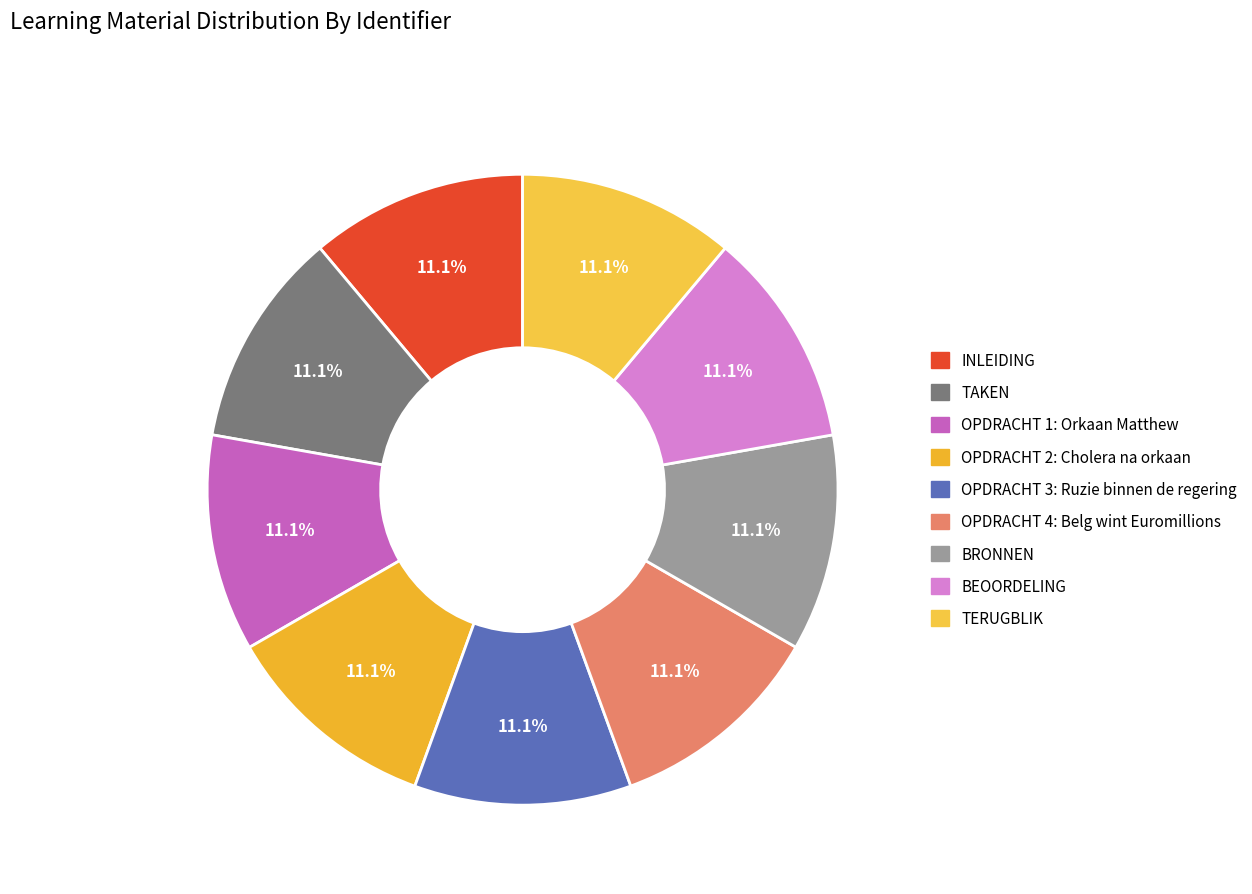

Does INLEIDING account for over 50% of the chart?

No